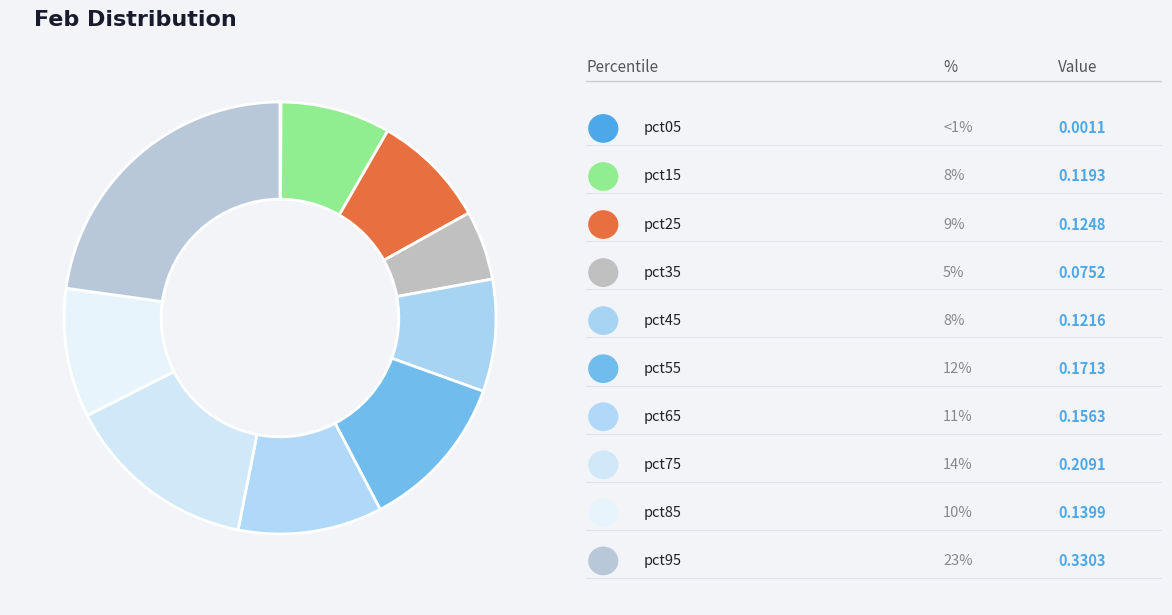

Which slice is the smallest?

pct05